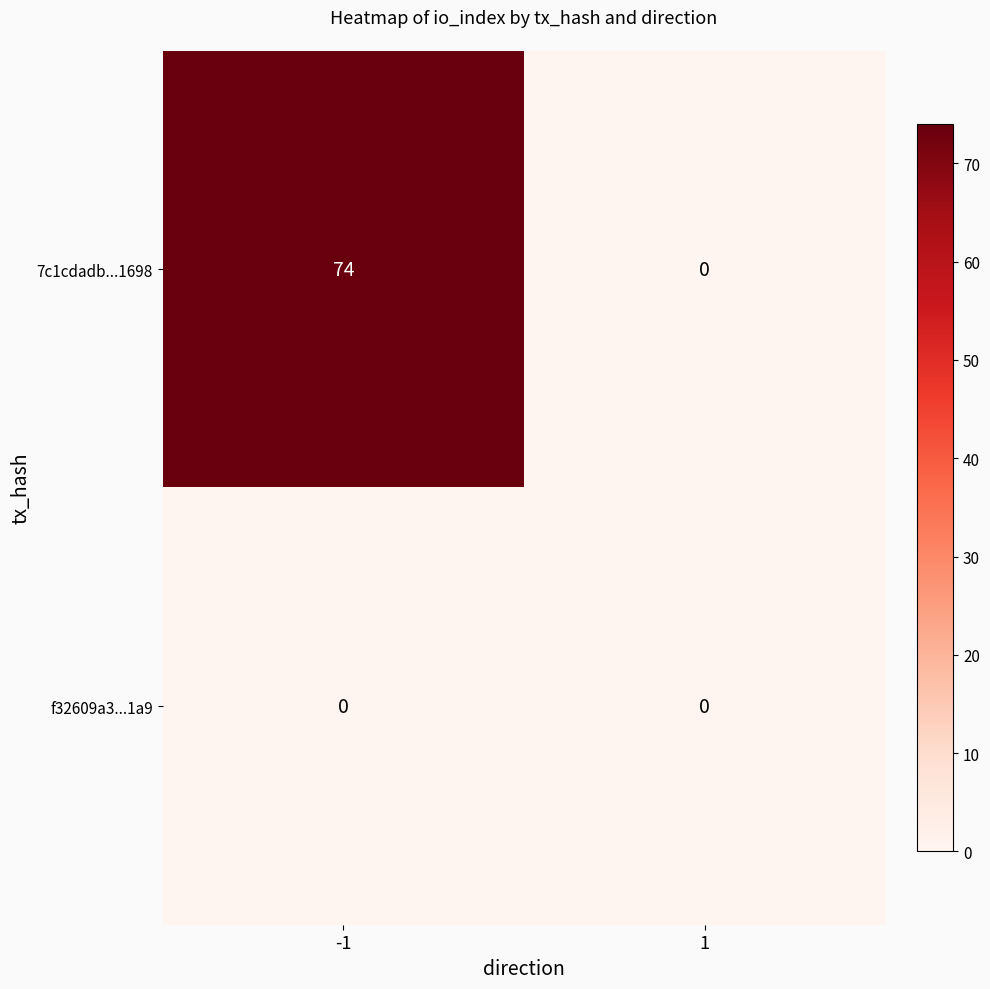

What is the maximum value for 7c1cdadb...1698?

74